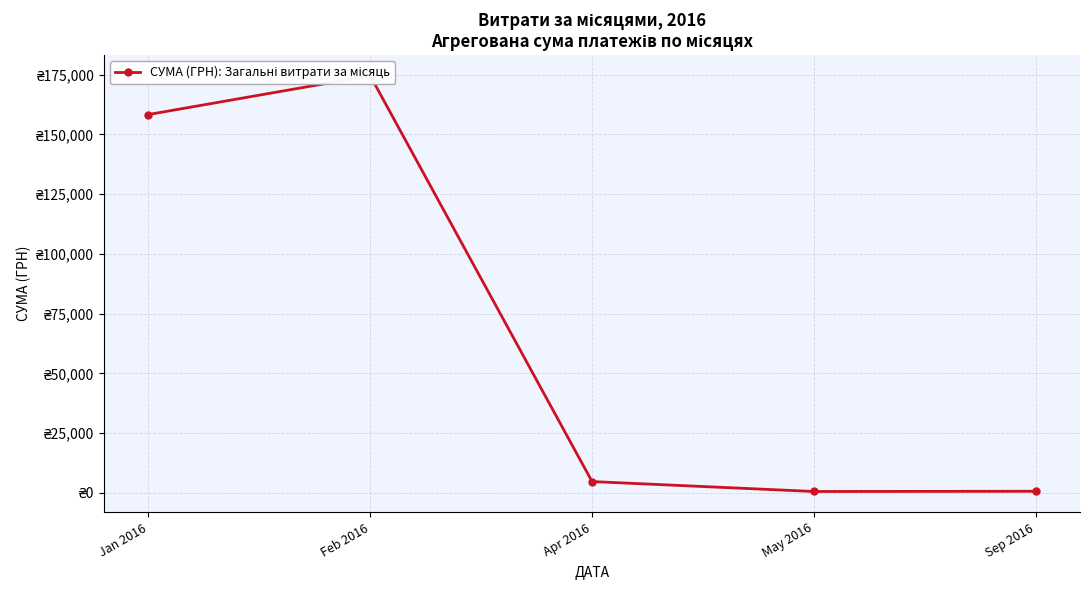

What is the difference between the maximum and minimum values?

173992.7